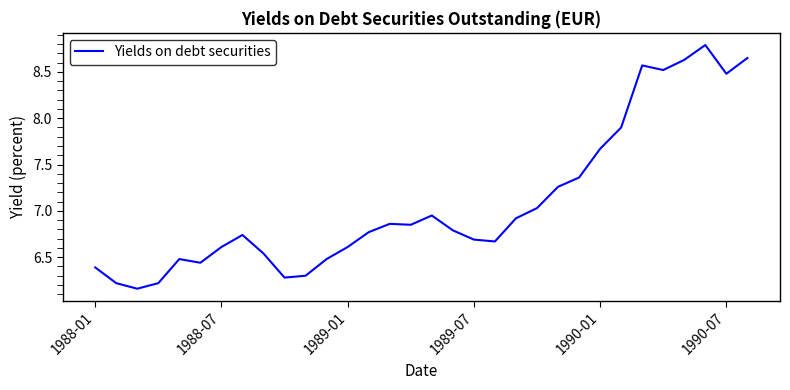

What is the difference between the maximum and minimum values?

2.6